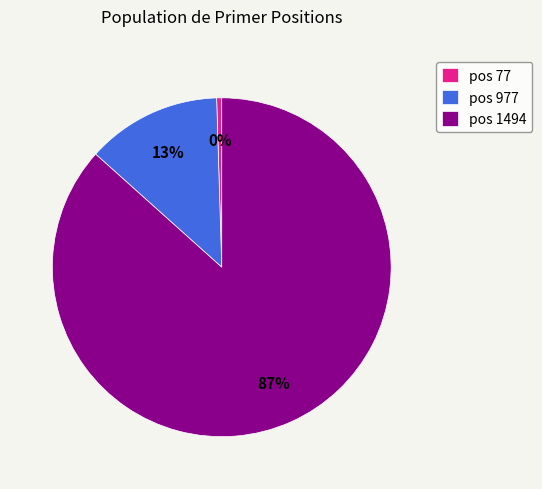

The pos 977 slice represents 27% of the pie. True or false?

False